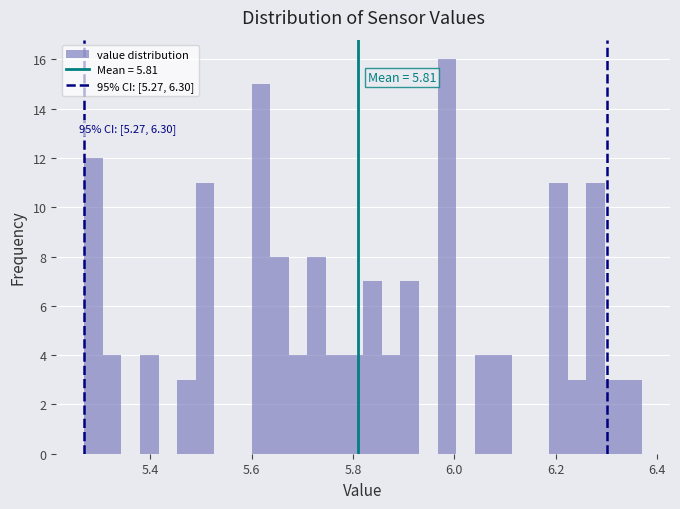

Read against the x-axis, roughly where is the centre of the tallest bar?

5.98